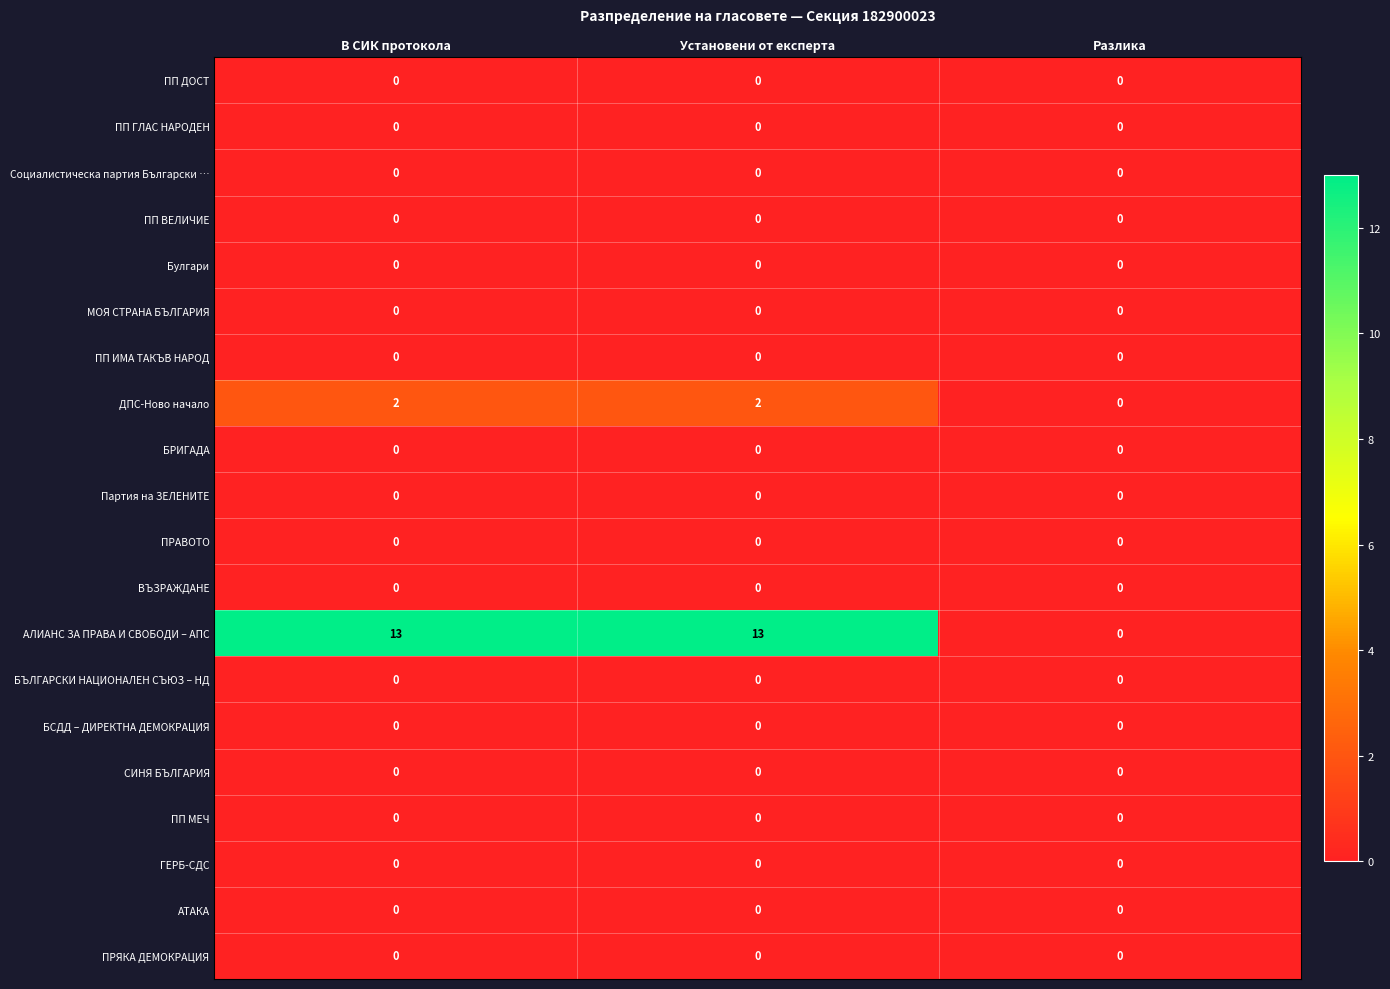

What is the maximum value shown in the chart?

13